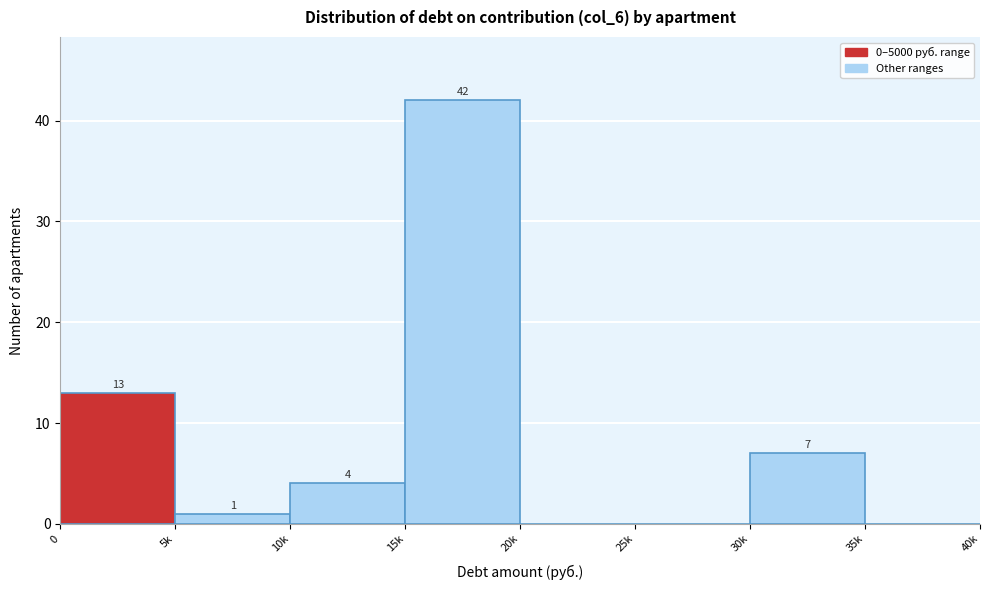

Reading left to right, extract all data points from this chart.

0=13	5k=1	10k=4	15k=42	20k=0	25k=0	30k=7	35k=0